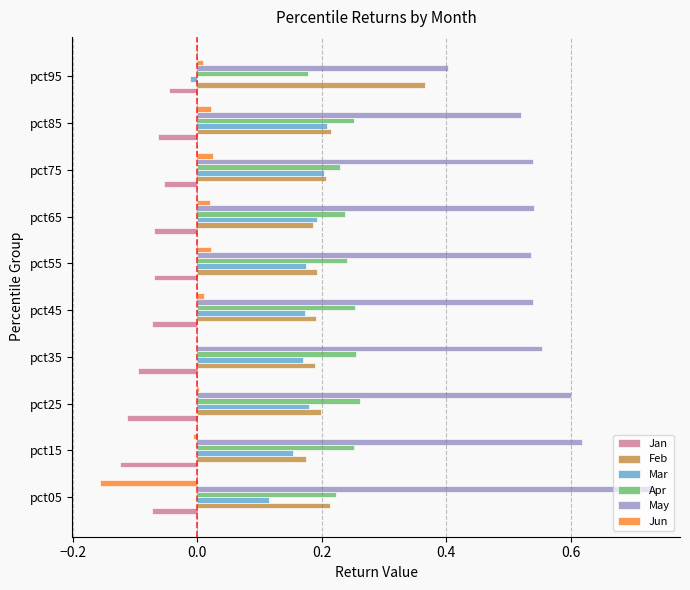

What is the total value across all series at pct65?

1.1